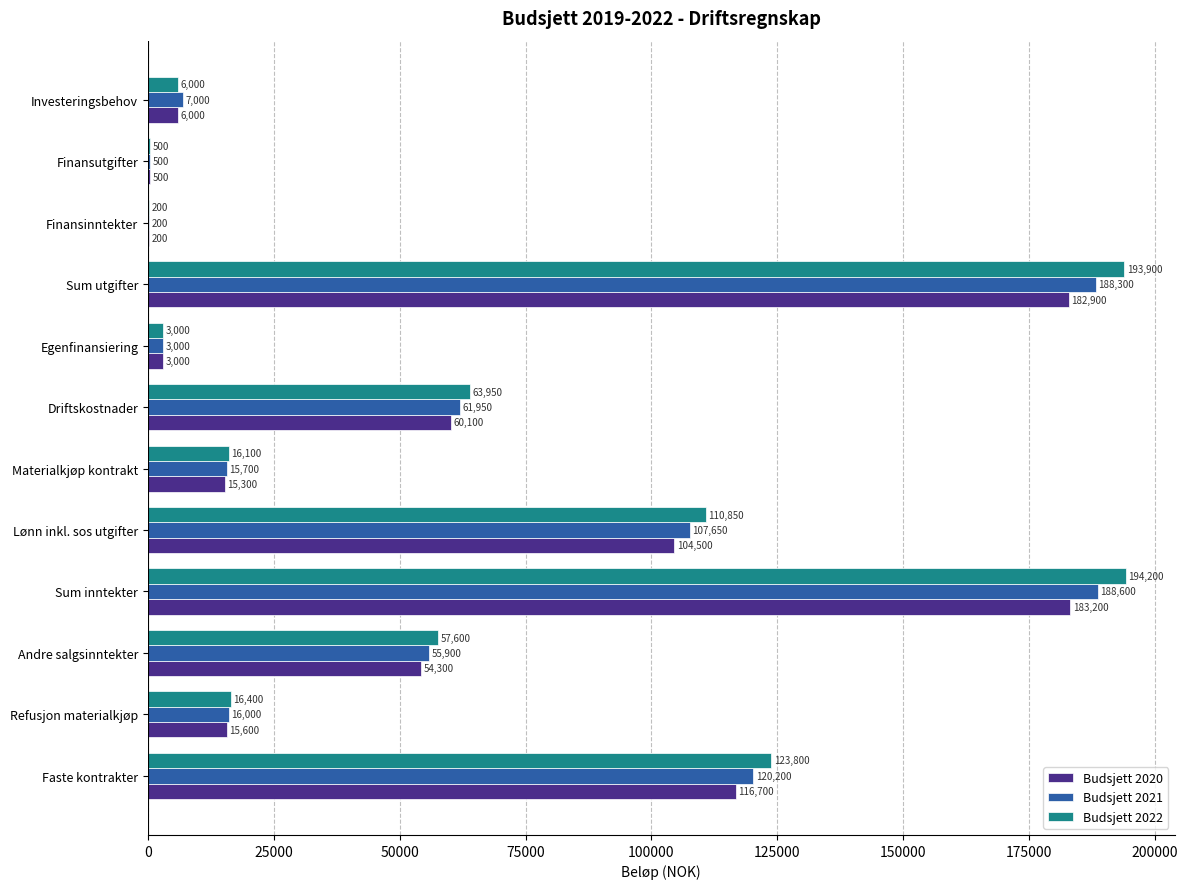

What is the sum of the Budsjett 2020 values at Sum utgifter and Driftskostnader?

243000